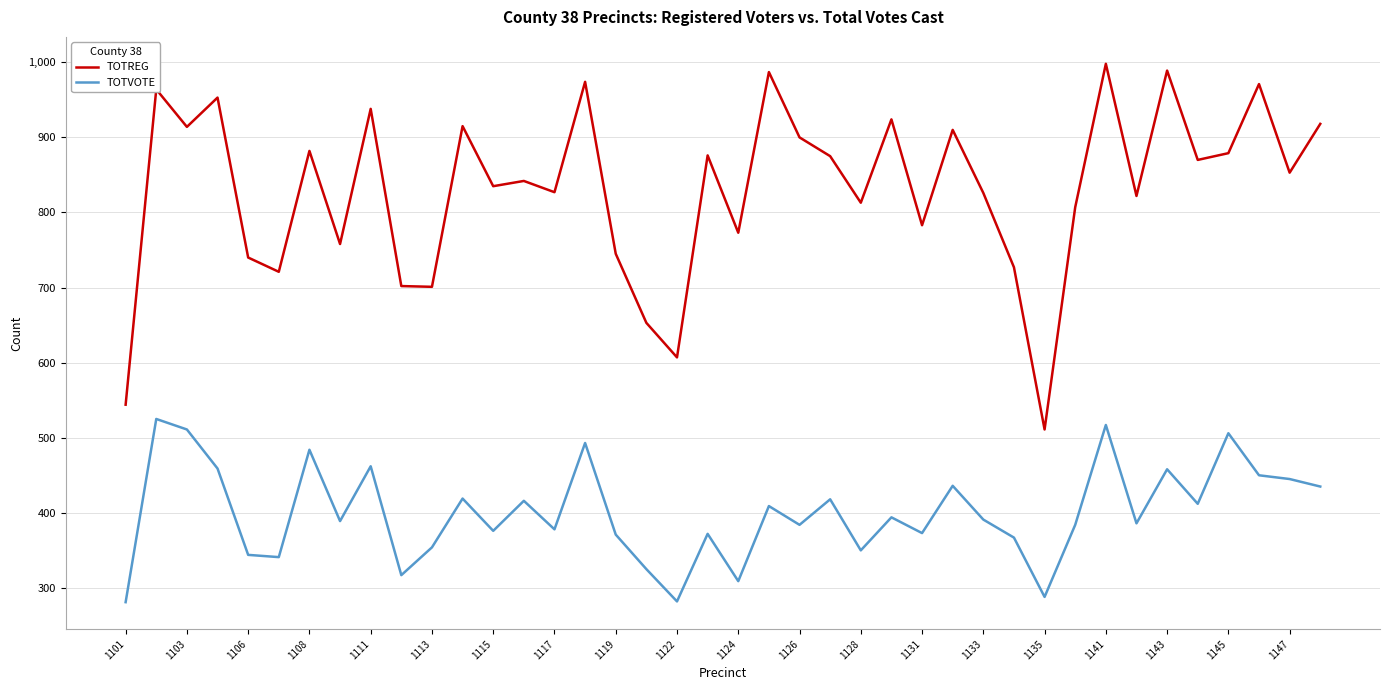

True or false: TOTVOTE and TOTREG cross at least once.

False